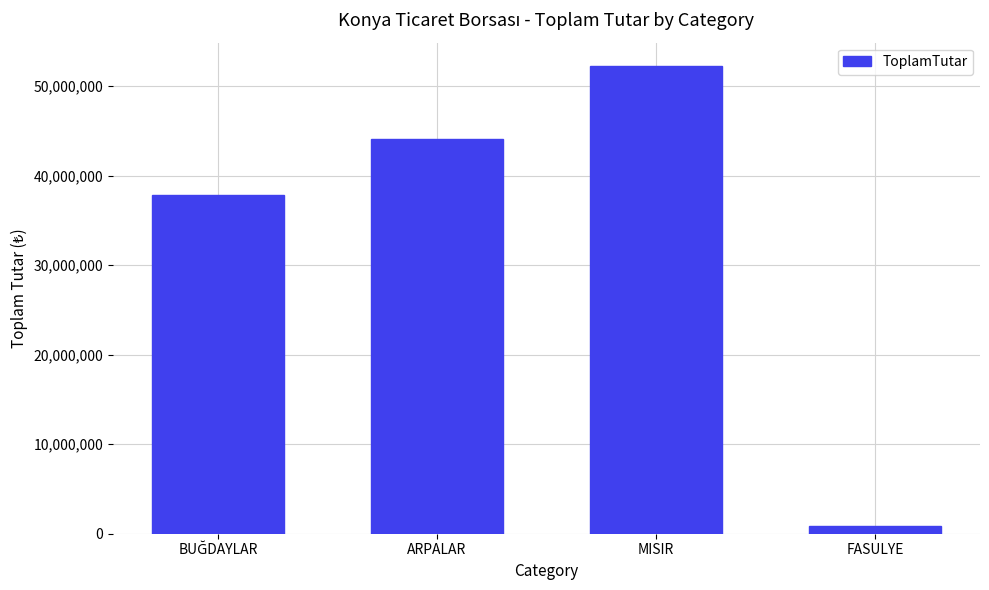

What is the maximum value shown in the chart?

52248343.0